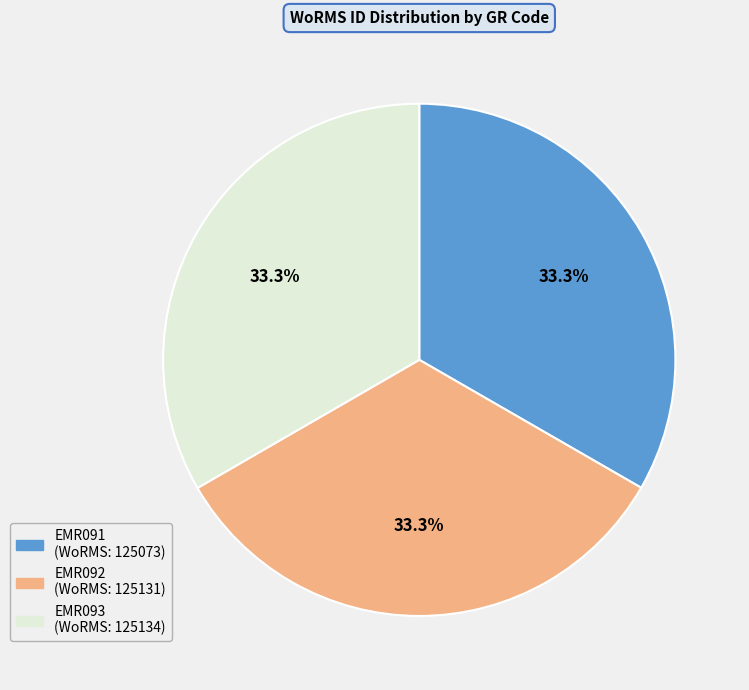

Approximately how many times larger is the value at EMR091 compared to EMR093?

1.0